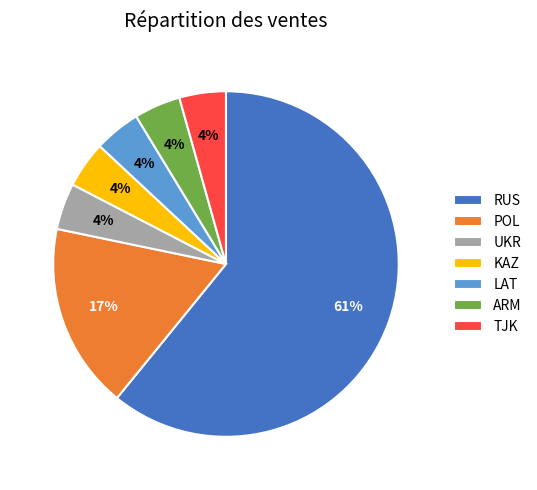

Count the number of slices in the pie.

7